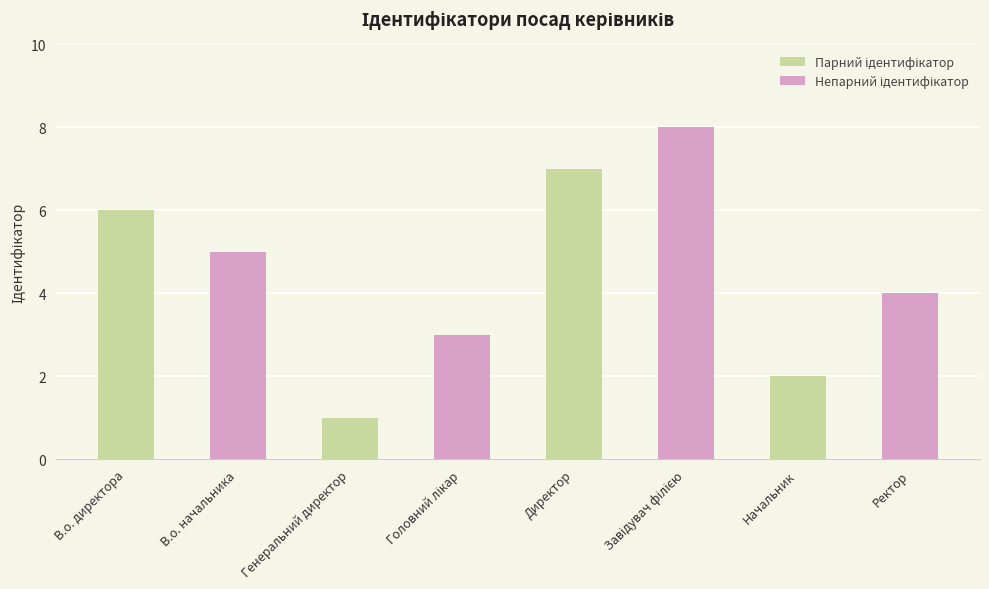

At which category does the chart reach its peak across all series?

Директор